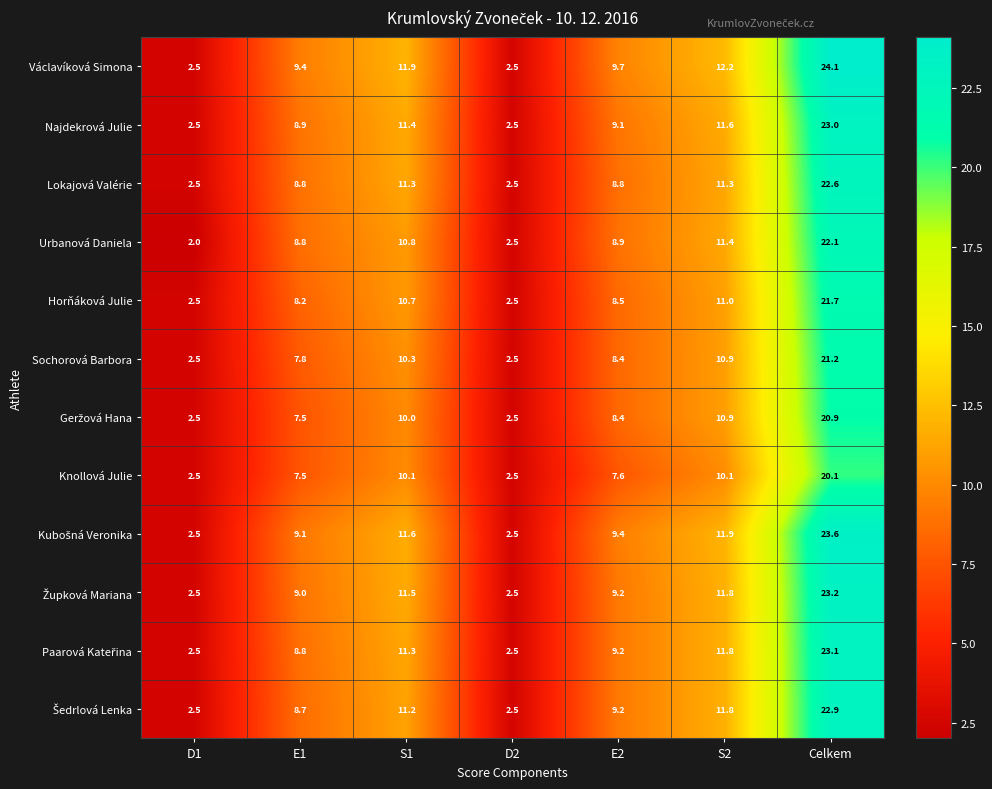

What is the total value across all series at E1?

102.5